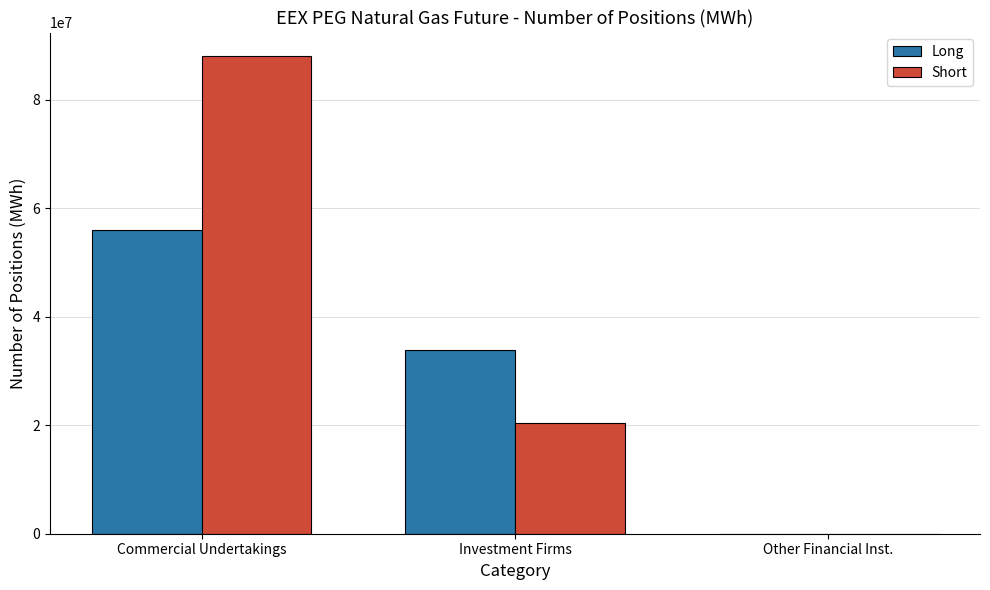

What is the sum of the Short values at Commercial Undertakings and Other Financial Inst.?

87943156